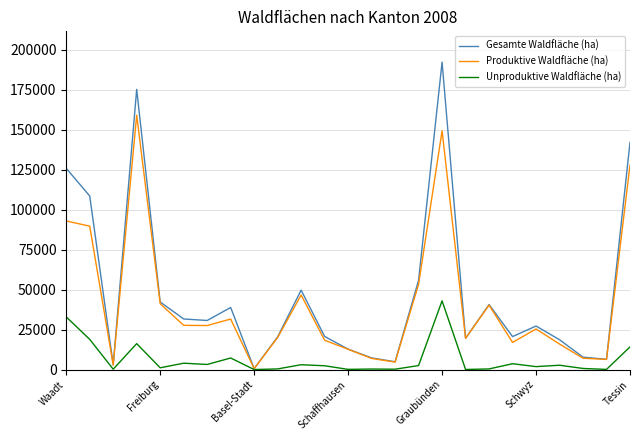

True or false: Produktive Waldfläche (ha) has more than 1 interior local peaks.

True